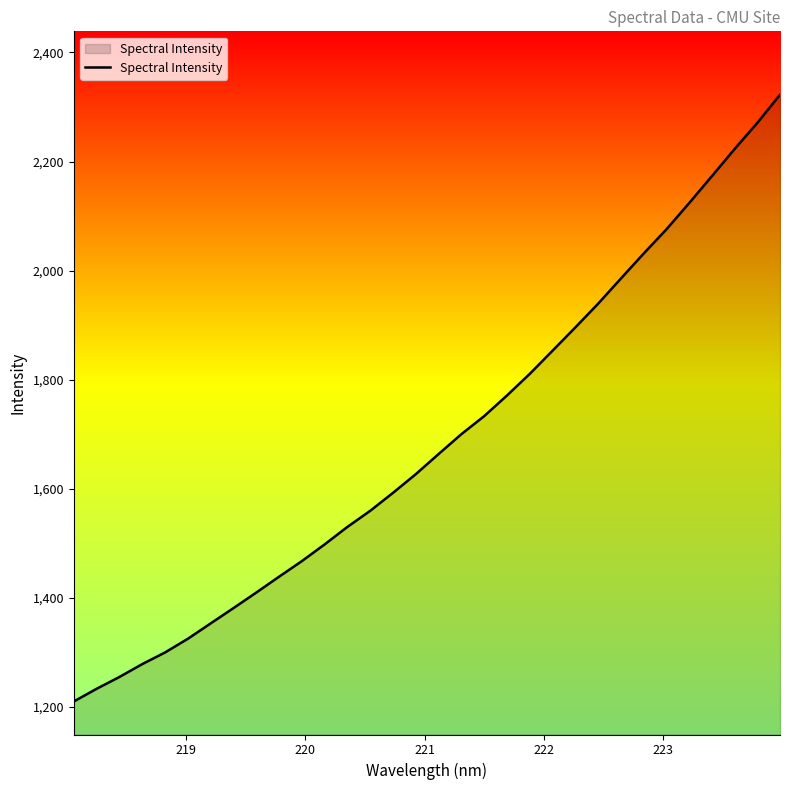

What is the difference between the maximum and minimum values?

1112.3